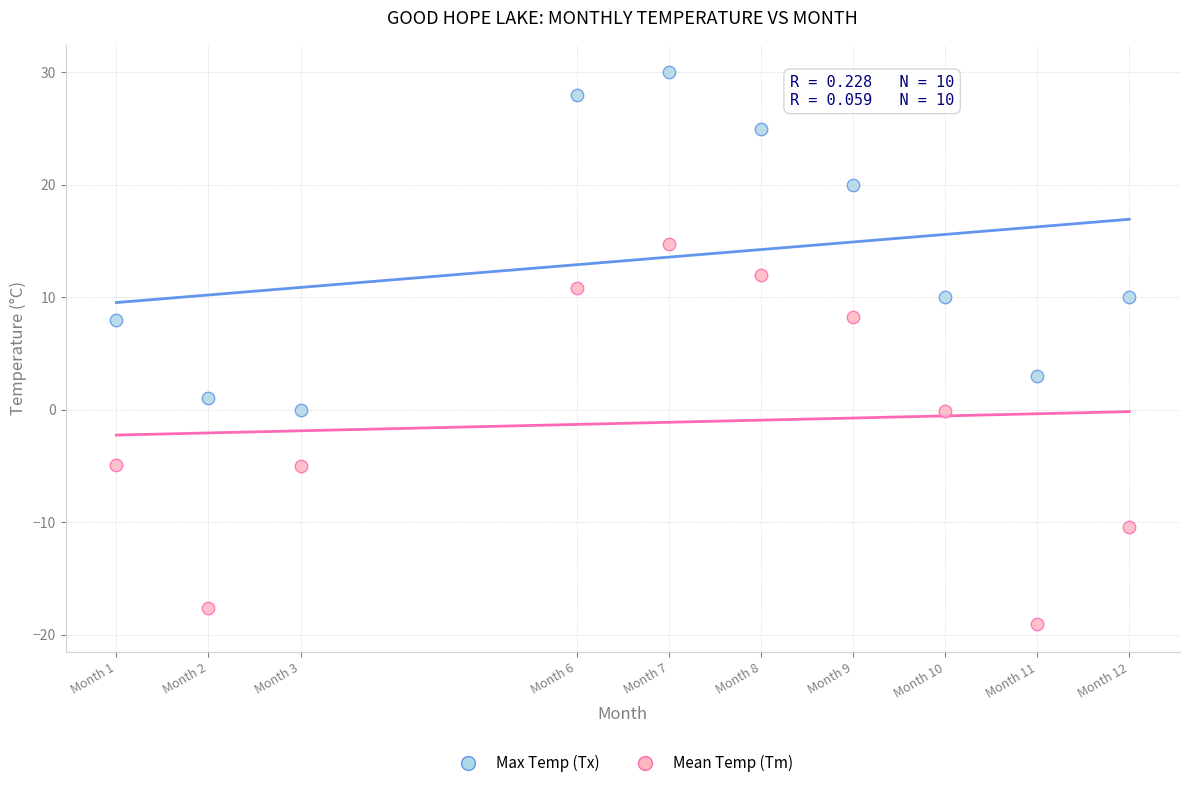

Which series has the largest Y range (max minus min)?

Mean Temp (Tm)